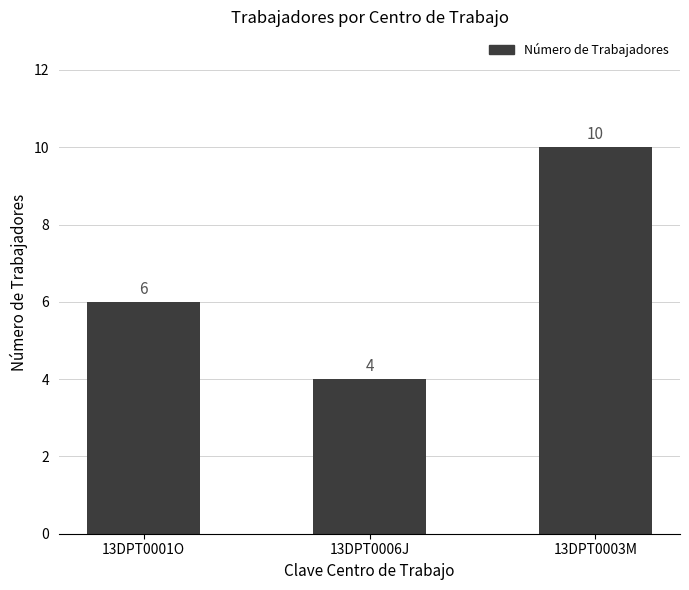

Rank the categories by value from lowest to highest.

13DPT0006J, 13DPT0001O, 13DPT0003M